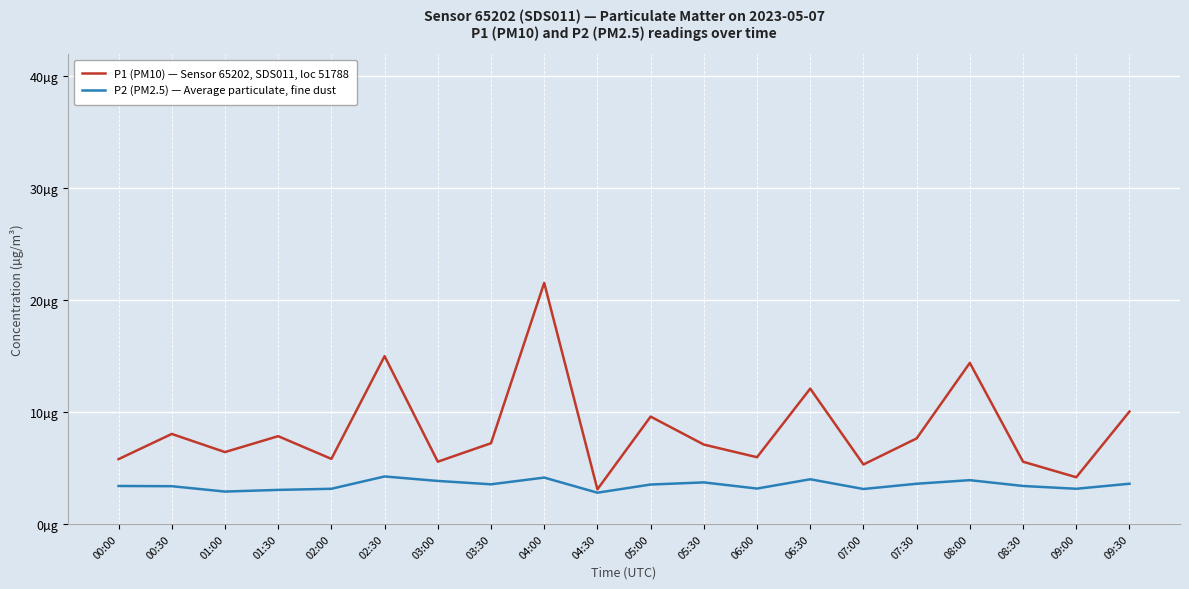

Between 06:00 and 07:30, which series saw the biggest shift?

P1 (PM10) — Sensor 65202, SDS011, loc 51788